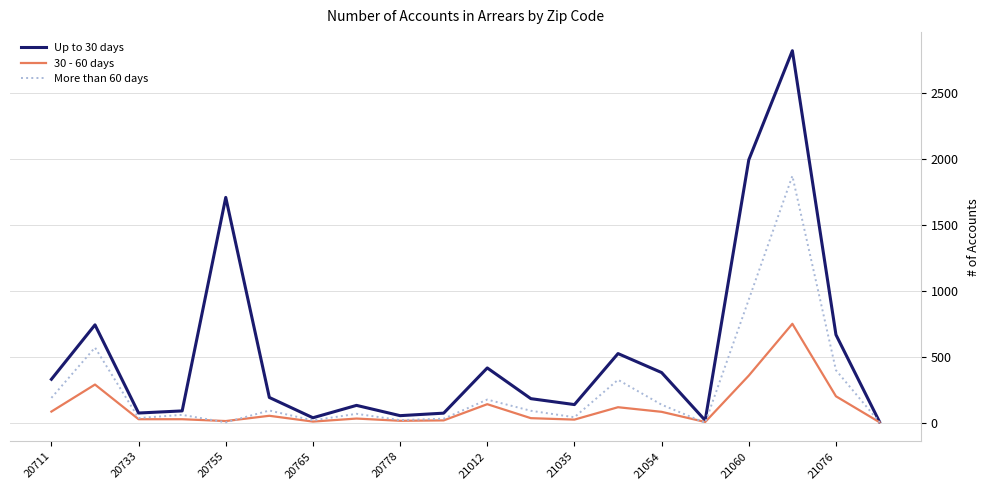

Rank the series by their average value, from lowest to highest.

30 - 60 days, More than 60 days, Up to 30 days